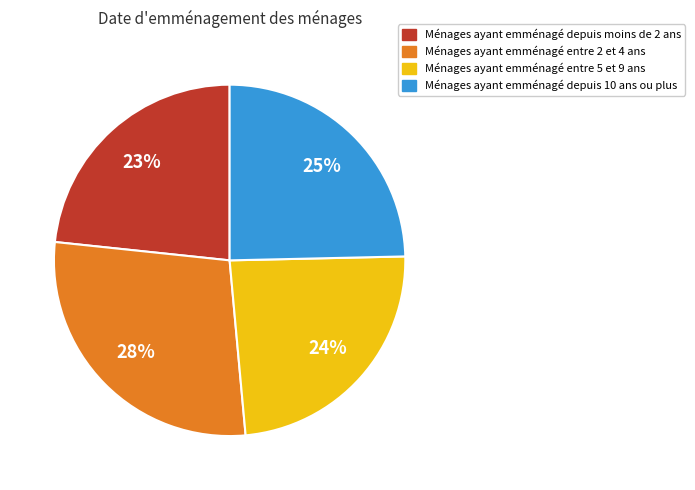

Combined, do Ménages ayant emménagé depuis moins de 2 ans and Ménages ayant emménagé entre 5 et 9 ans account for over 50%?

No